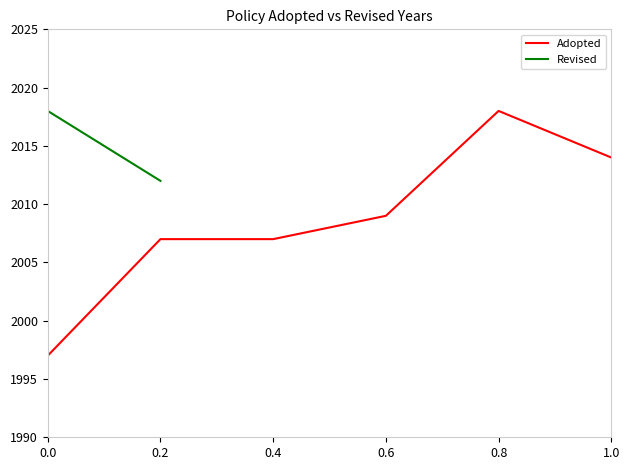

True or false: Adopted has a value of 2007.0 at 0.2.

True